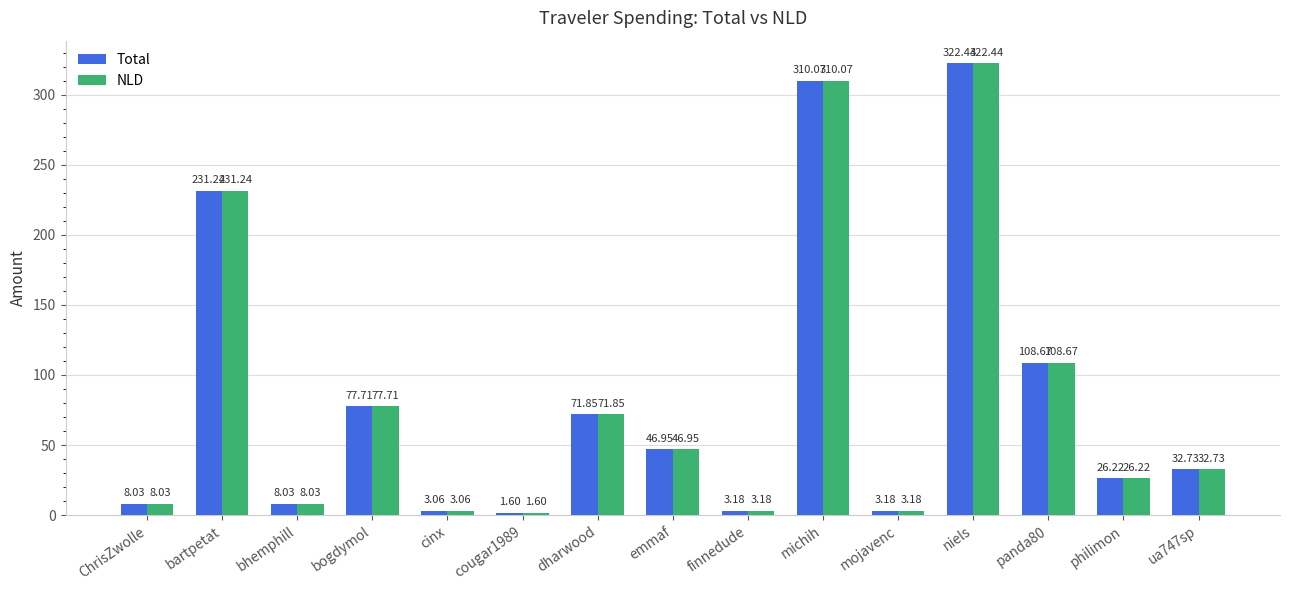

What is the difference between the maximum and minimum values in the NLD series?

320.8